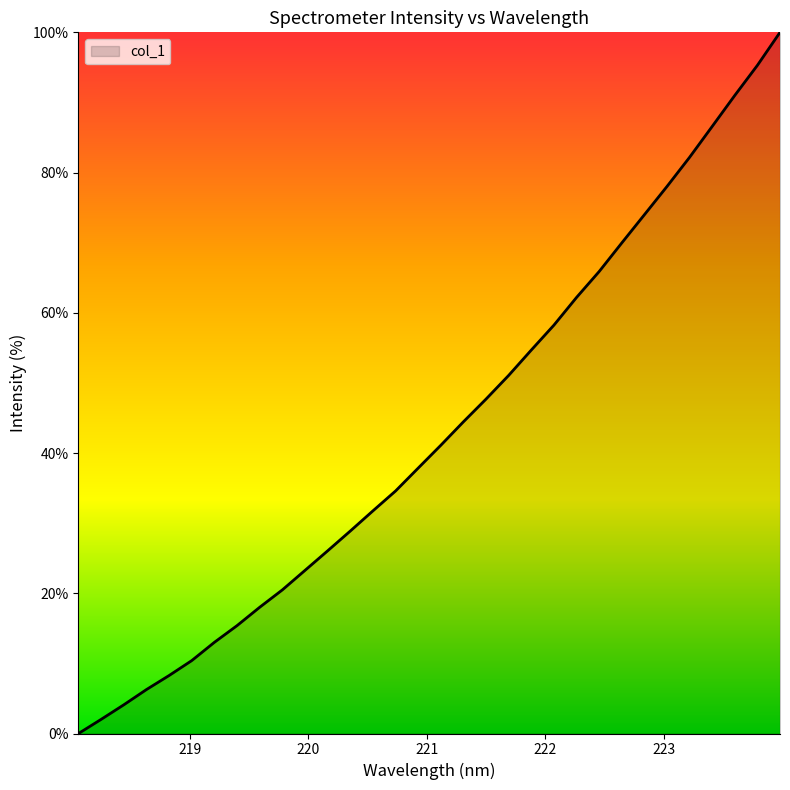

What is the difference between the maximum and minimum values?

100.0